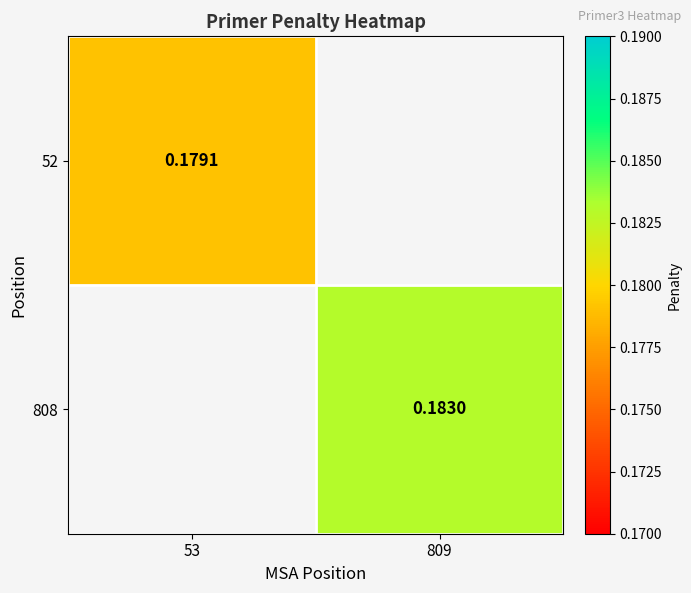

Where does the 808 series first go above 0?

809